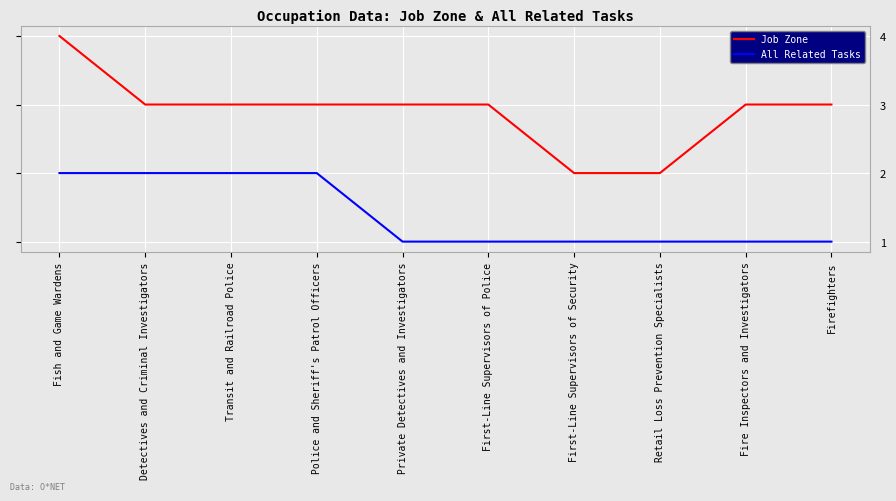

At Detectives and Criminal Investigators, list the series in order from largest to smallest.

Job Zone, All Related Tasks